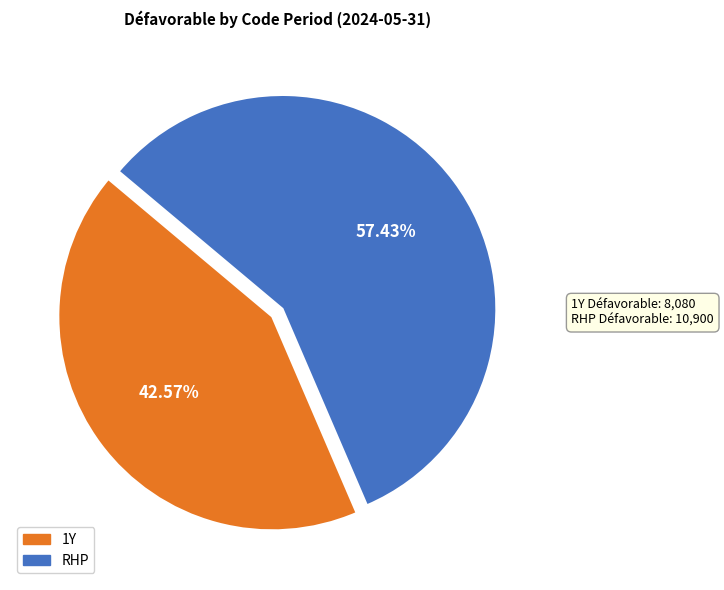

How many slices are in this pie chart?

2